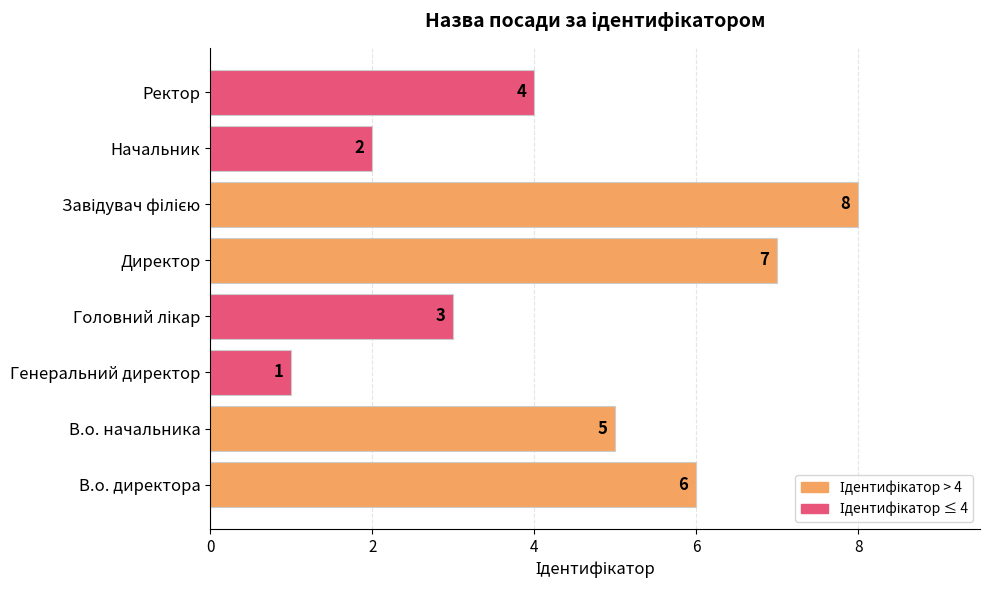

Which category has the lowest value across all series?

Генеральний директор